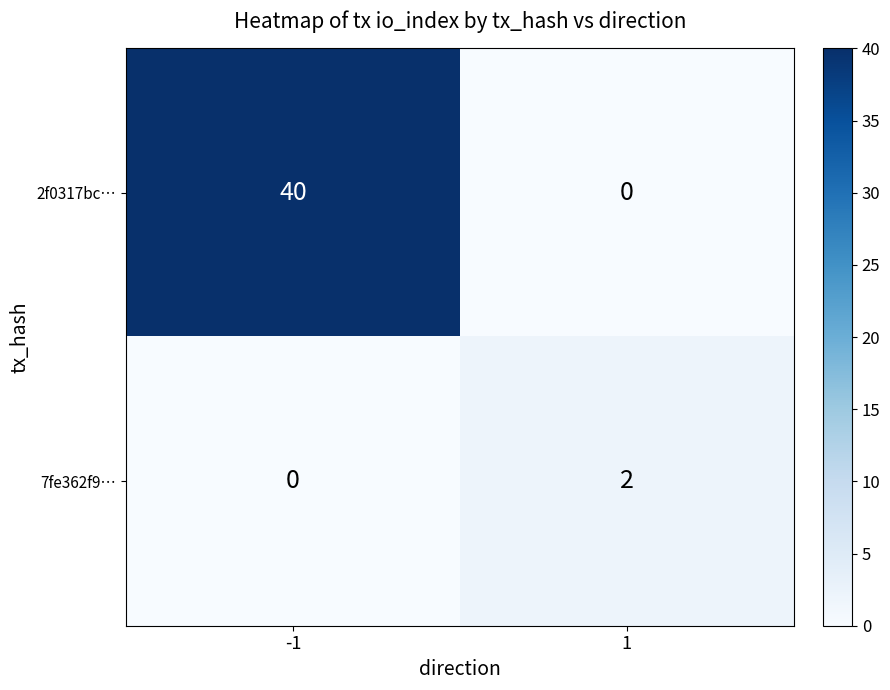

The 2f0317bc… series shows 40 at -1. True or false?

True